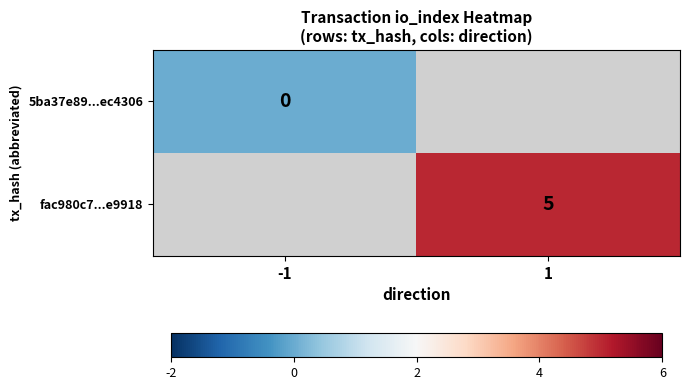

At how many categories does at least one series exceed 3?

1